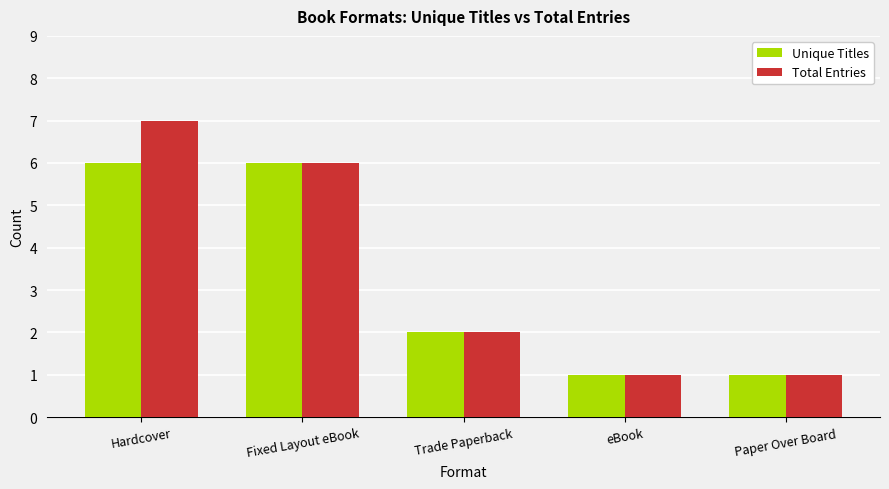

How many groups of bars are there?

5